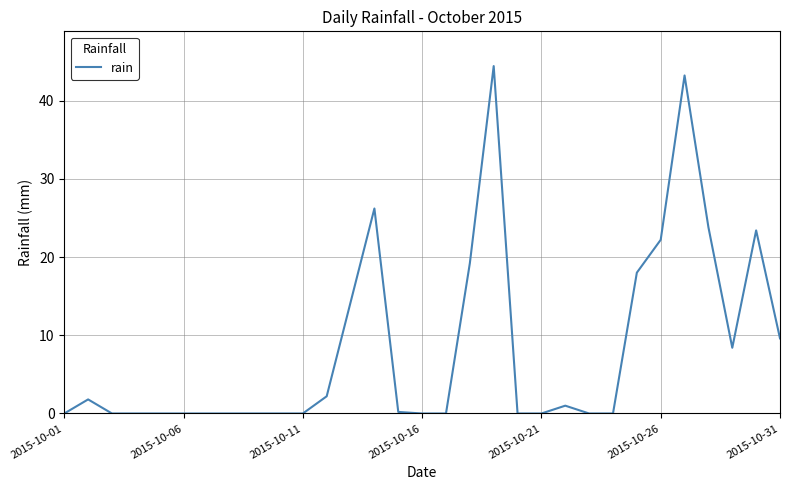

What is the maximum value shown in the chart?

44.4